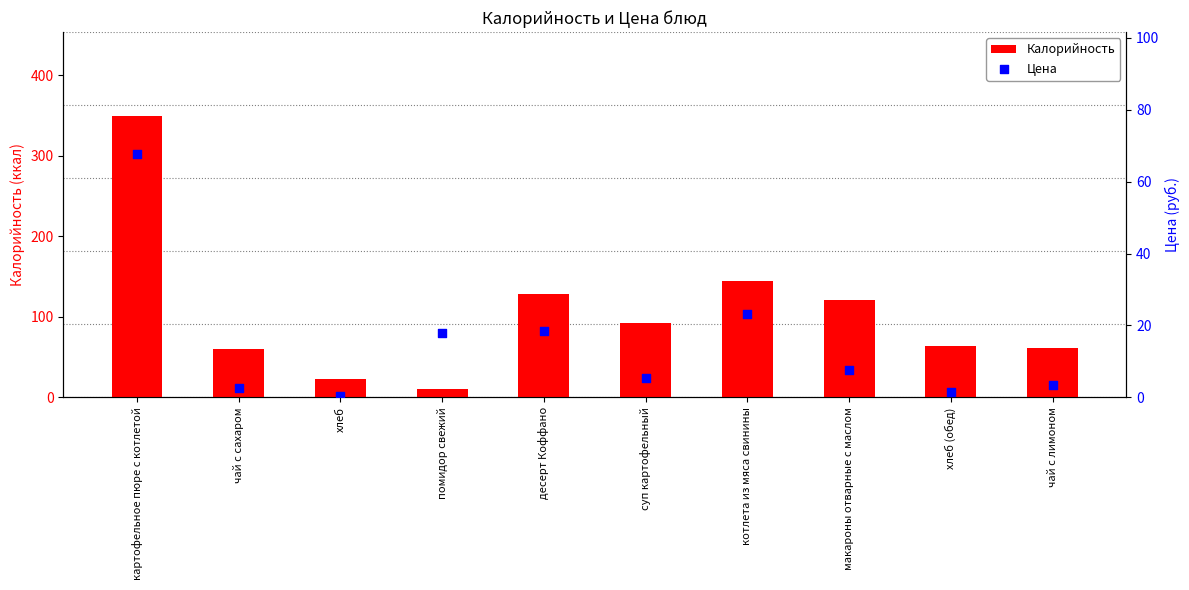

At how many categories does at least one series exceed 114?

4